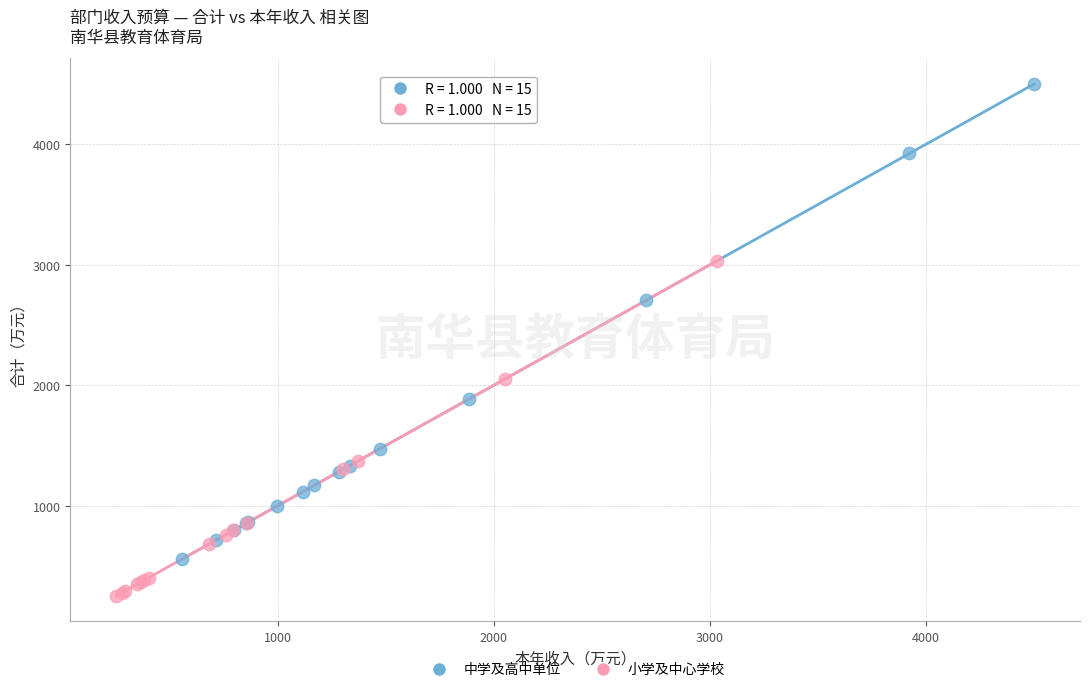

Which series reaches the maximum Y coordinate?

中学及高中单位